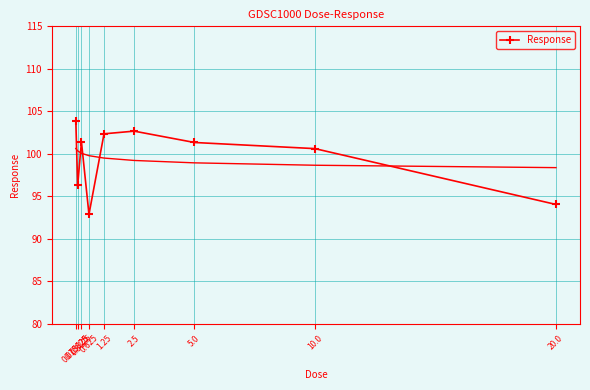

What is the sum of all values?

895.5